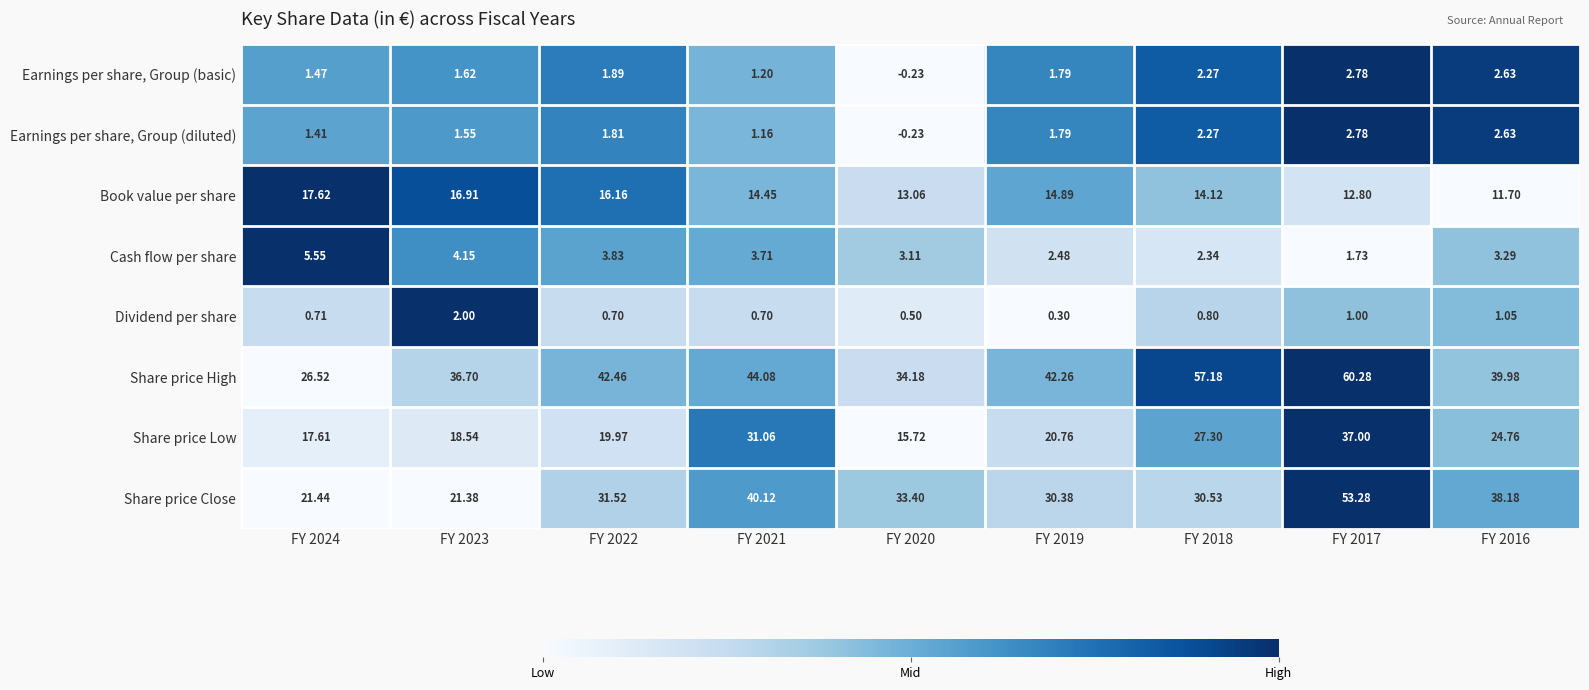

Which series has the largest total across all categories?

Share price High